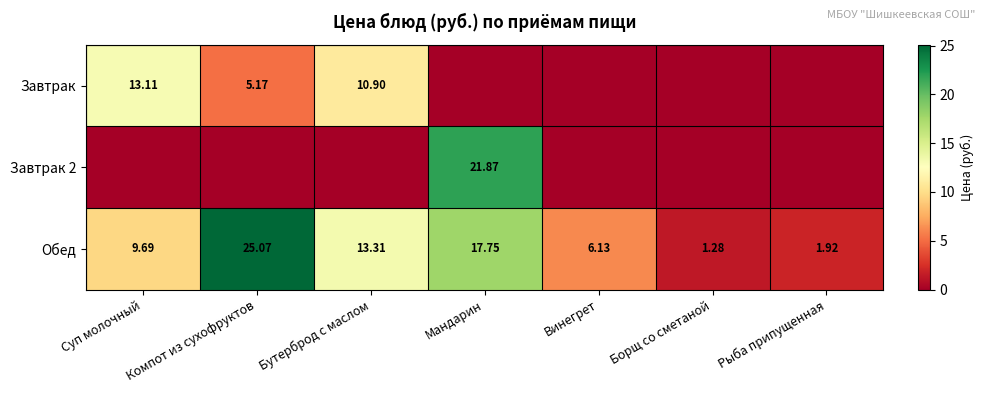

At which label is Обед closest to 13?

Бутерброд с маслом